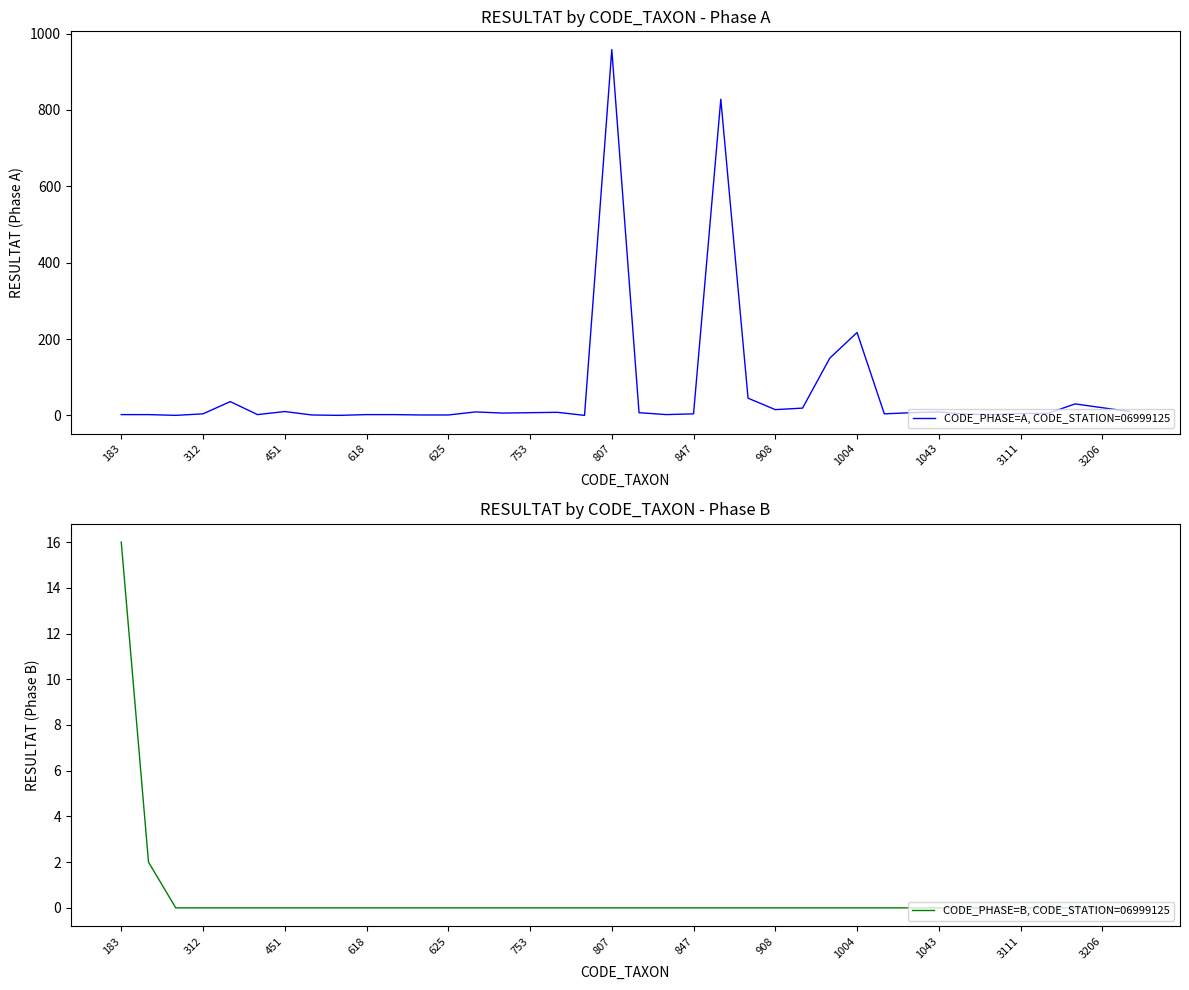

True or false: CODE_PHASE=A, CODE_STATION=06999125 and CODE_PHASE=B, CODE_STATION=06999125 intersect in this chart.

False